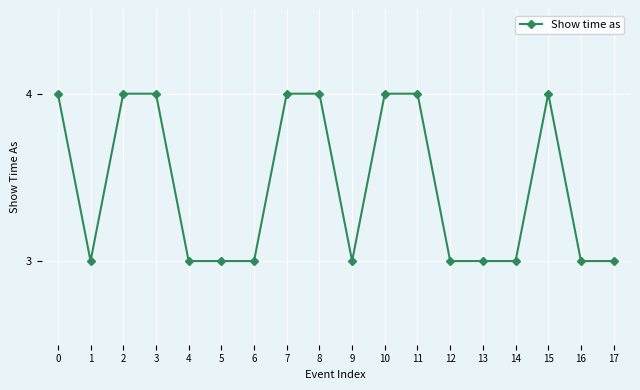

What is the value of the 10th point from the left?

3